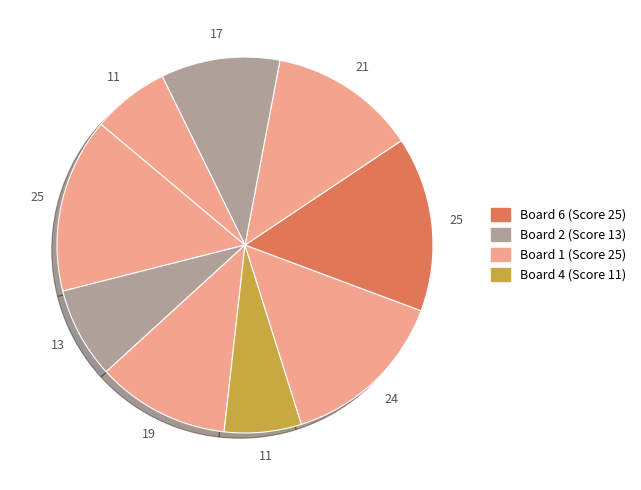

What is the largest slice in the pie chart?

1